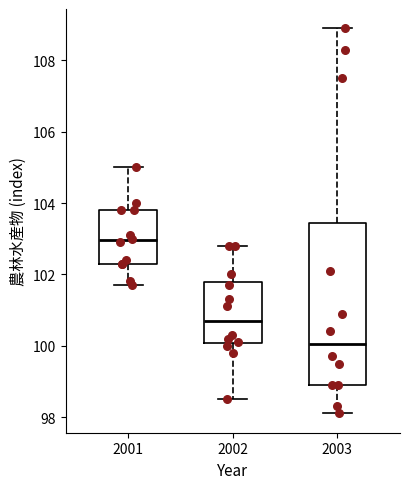

Reading left to right, read every box against the y-axis: the position of its median line, the range the box covers, and the ends of its whiskers. The values are not printed on the chart, so give them approximately, as read against the axis.

2001: median 103.0, box 102.4 to 103.8, whiskers 101.8 to 105.0
2002: median 100.8, box 100.0 to 101.8, whiskers 98.6 to 102.8
2003: median 100.0, box 99.0 to 103.4, whiskers 98.2 to 109.0